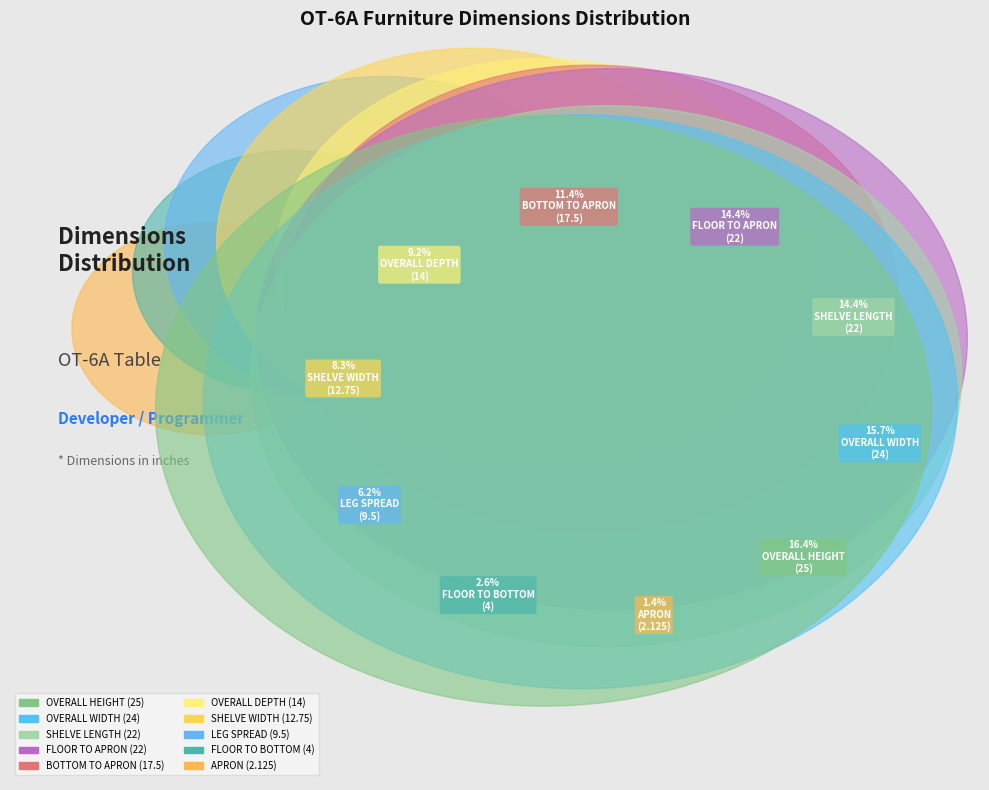

What percentage is the FLOOR TO APRON slice, to the nearest percent?

14%